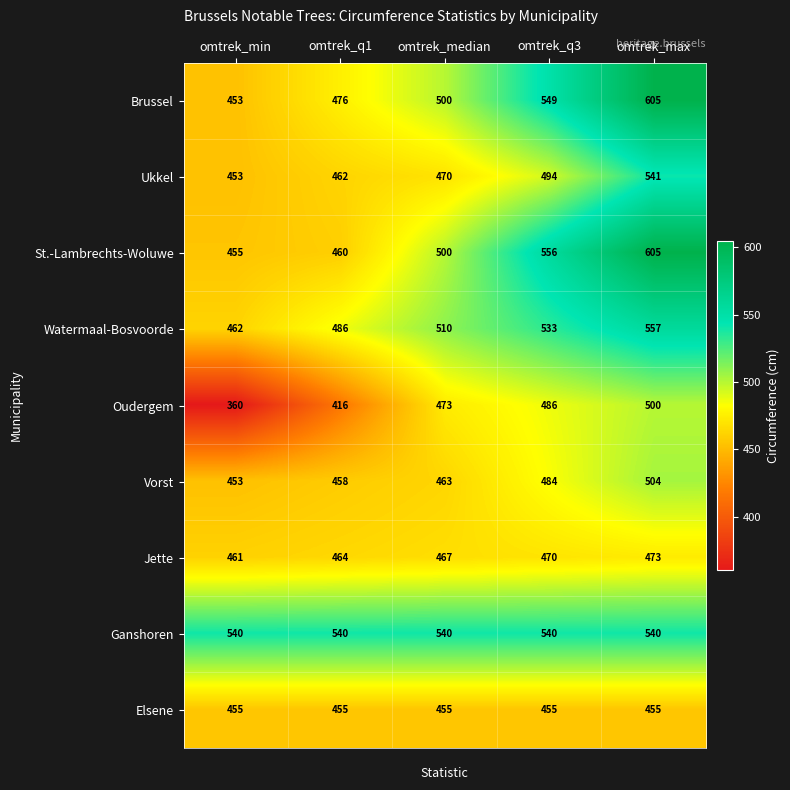

At which label is Ukkel closest to 497?

omtrek_q3